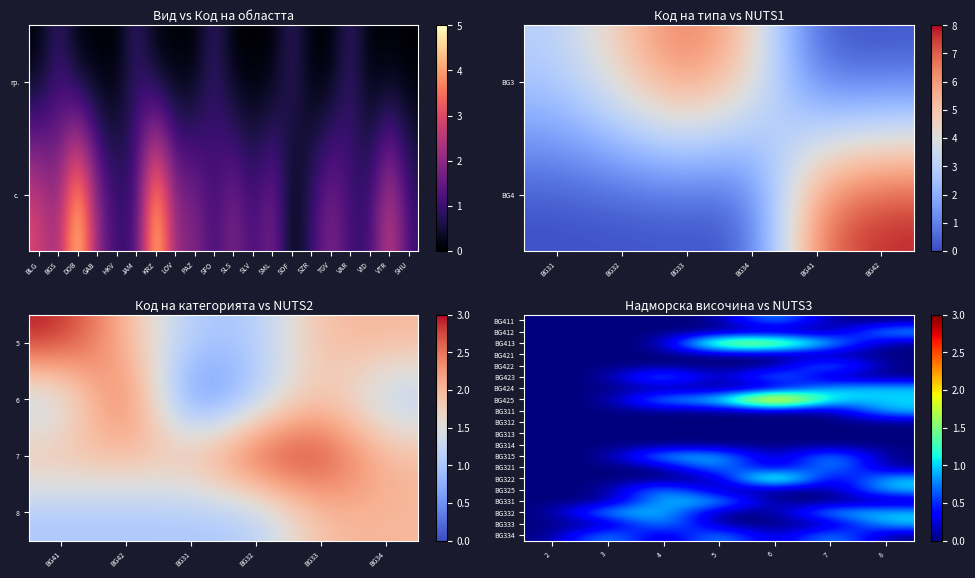

Is it true that BG315 equals 1 at 5?

False